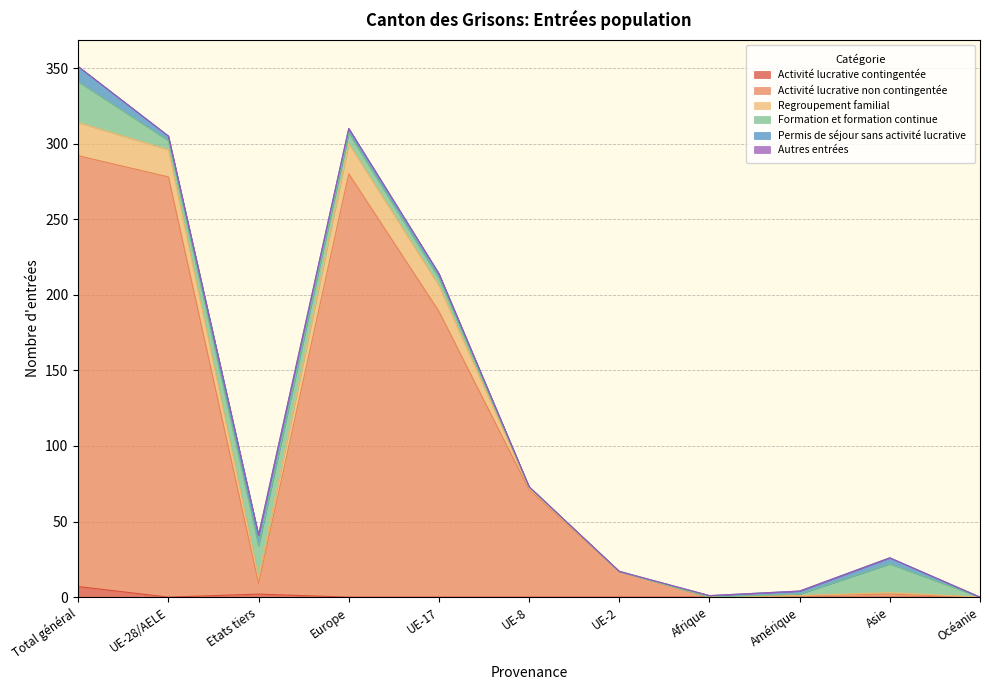

At which category does Activité lucrative non contingentée reach its first local valley?

Etats tiers